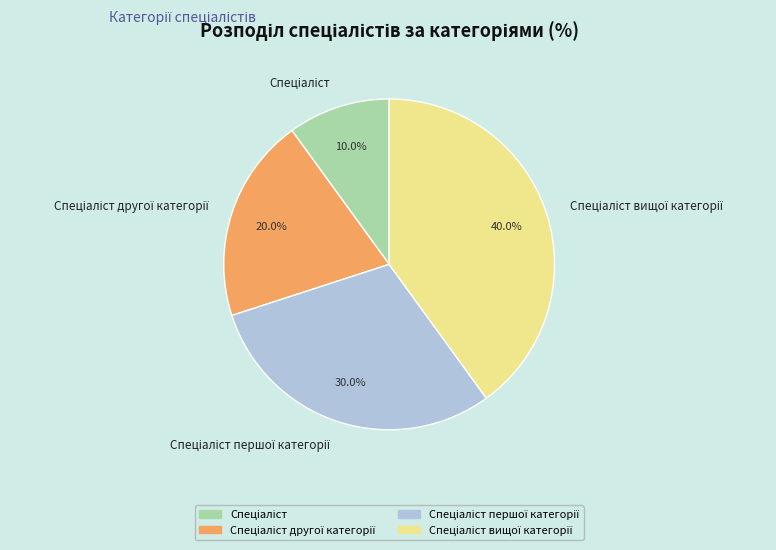

Does any single category account for the majority?

No